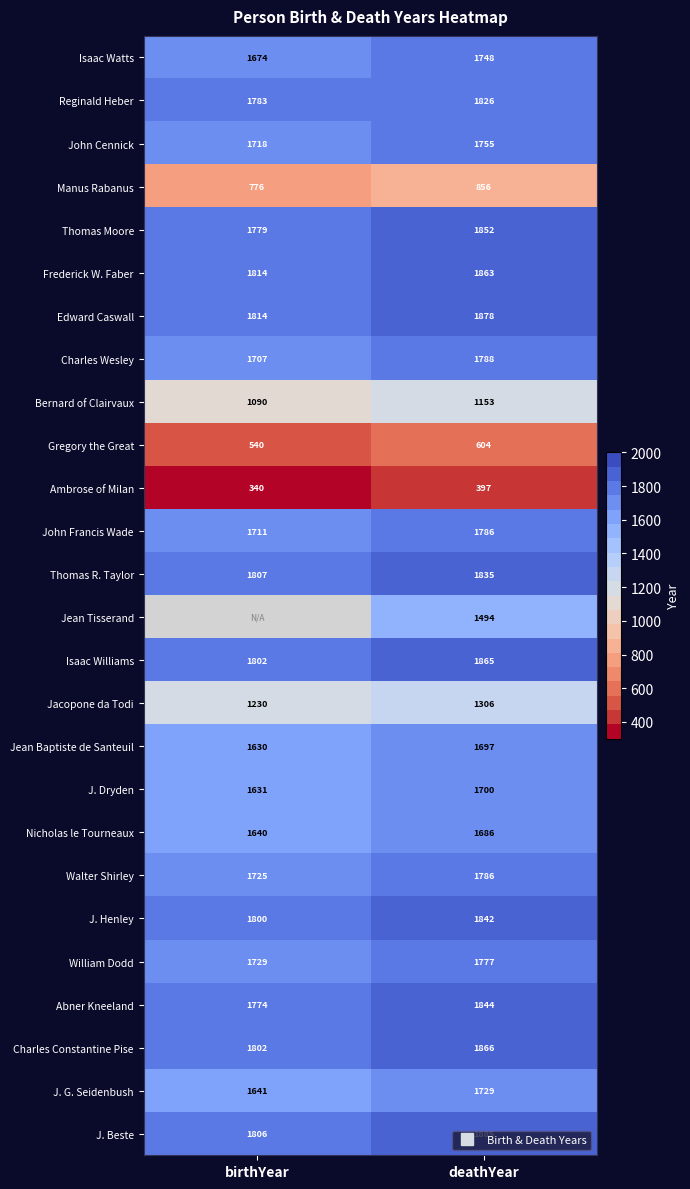

The value of Jacopone da Todi at birthYear is 2060. True or false?

False